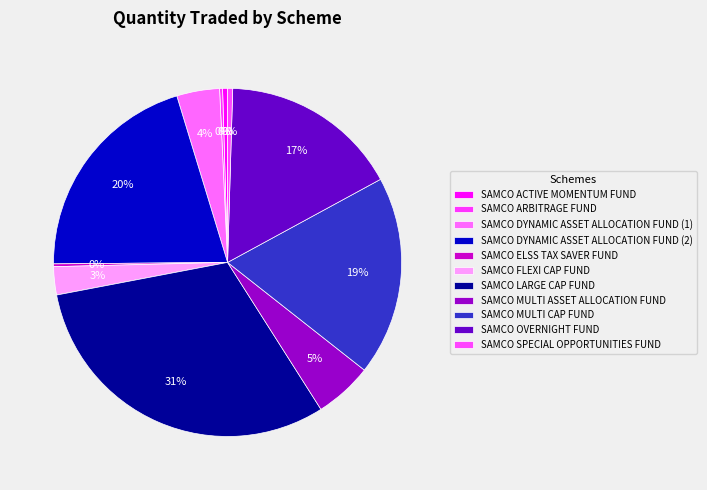

How many slices are in this pie chart?

11